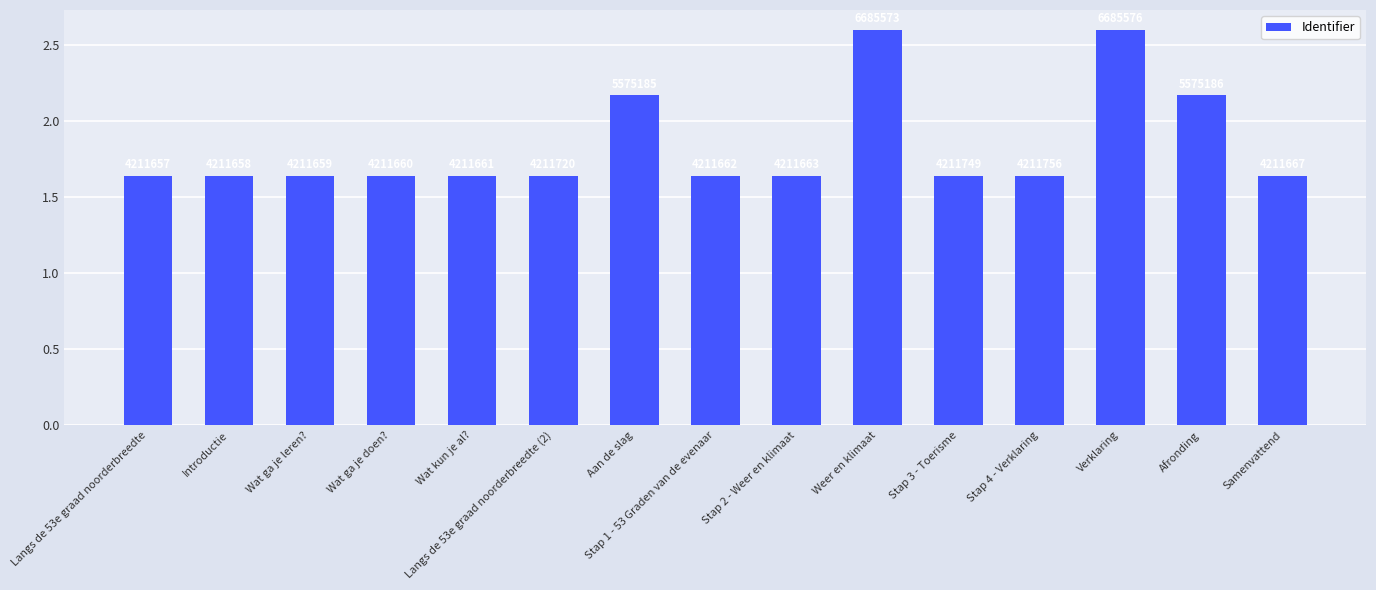

What is the approximate value at Aan de slag?

2.2